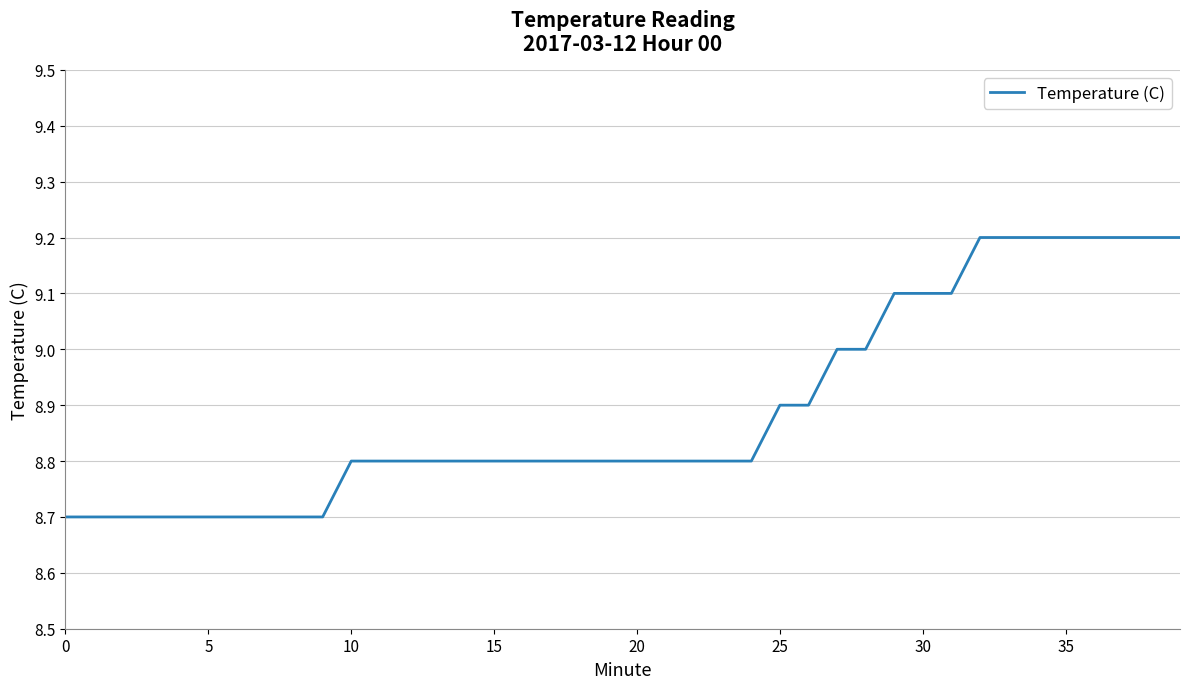

What is the difference between the maximum and minimum values?

0.5